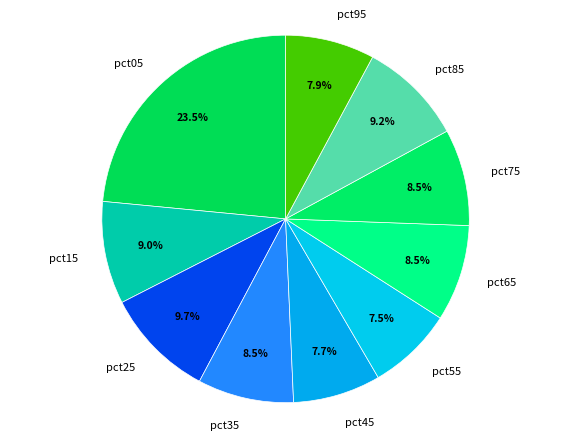

Do pct45 and pct75 together represent more than half of the pie?

No